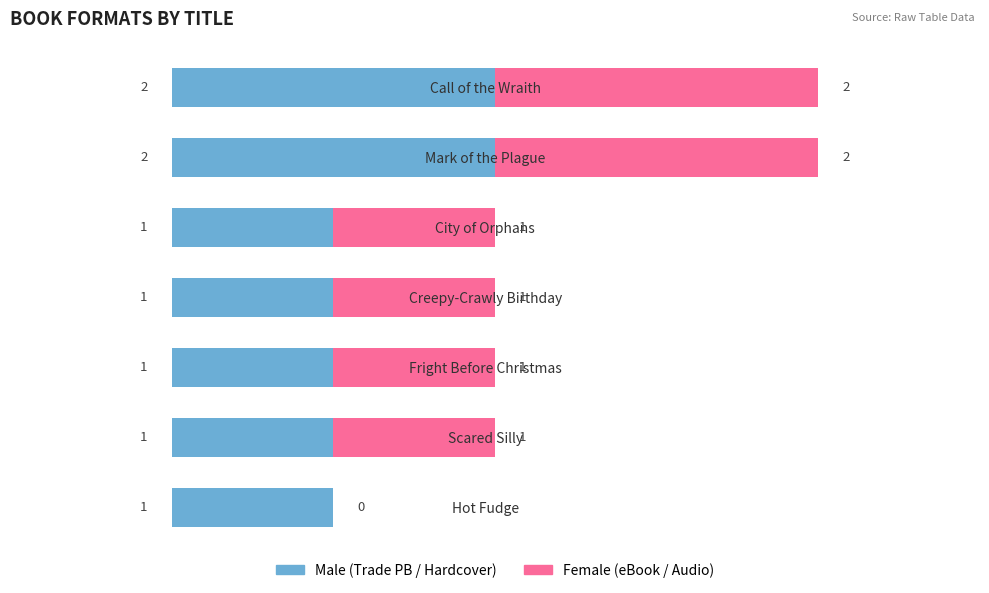

What is the total value across all series at Call of the Wraith?

4